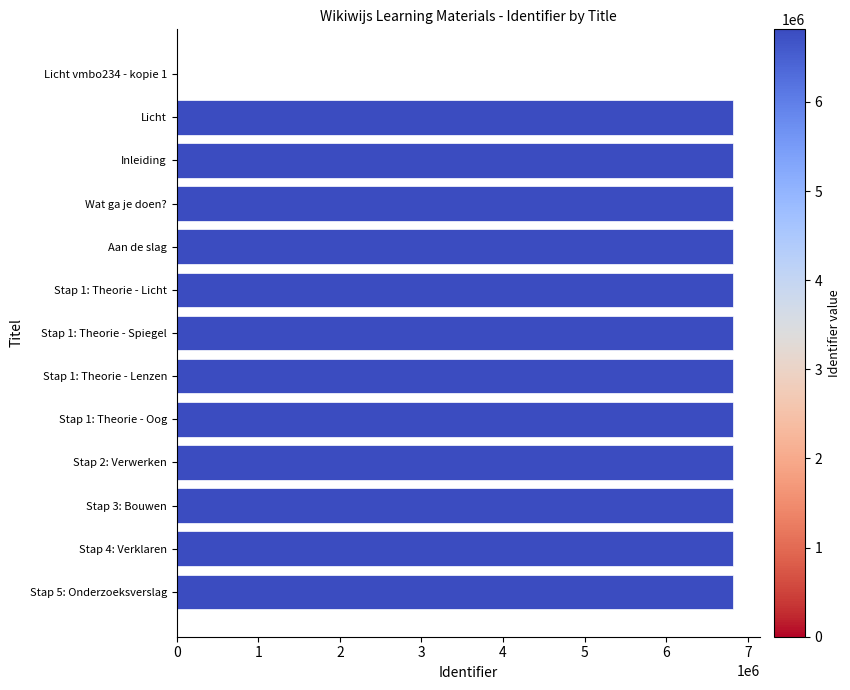

What is the approximate value at Licht?

6813527